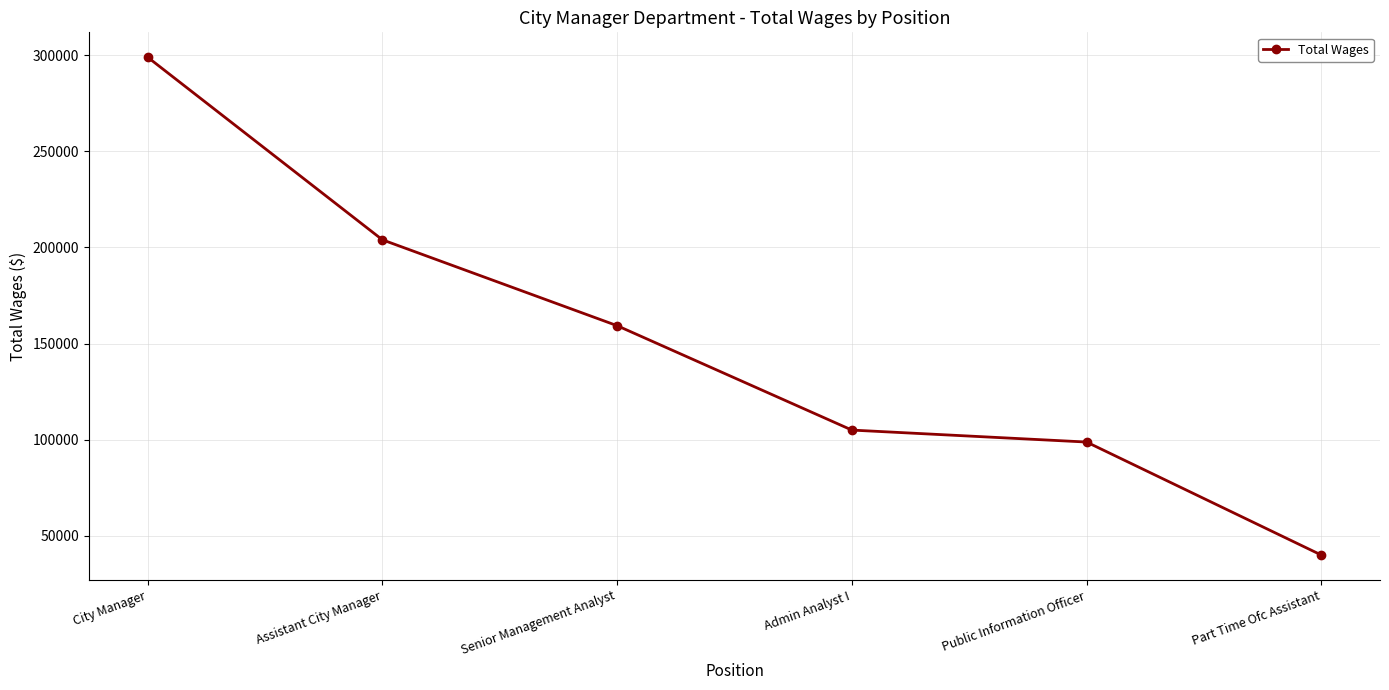

Which has a higher value, Senior Management Analyst or City Manager?

City Manager